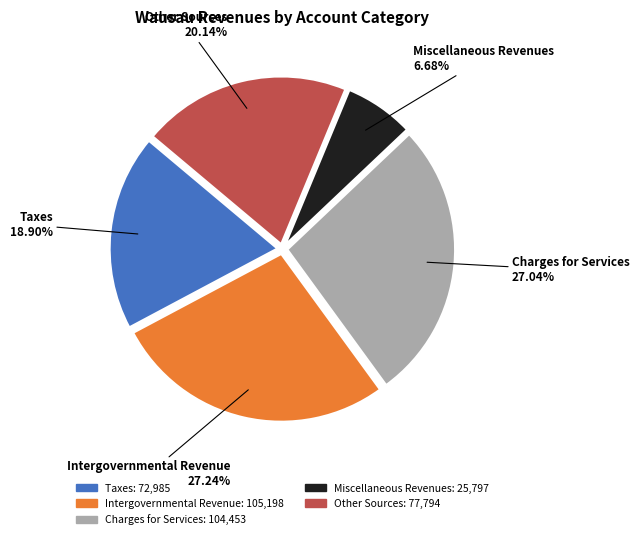

Which slice is the smallest?

Miscellaneous Revenues